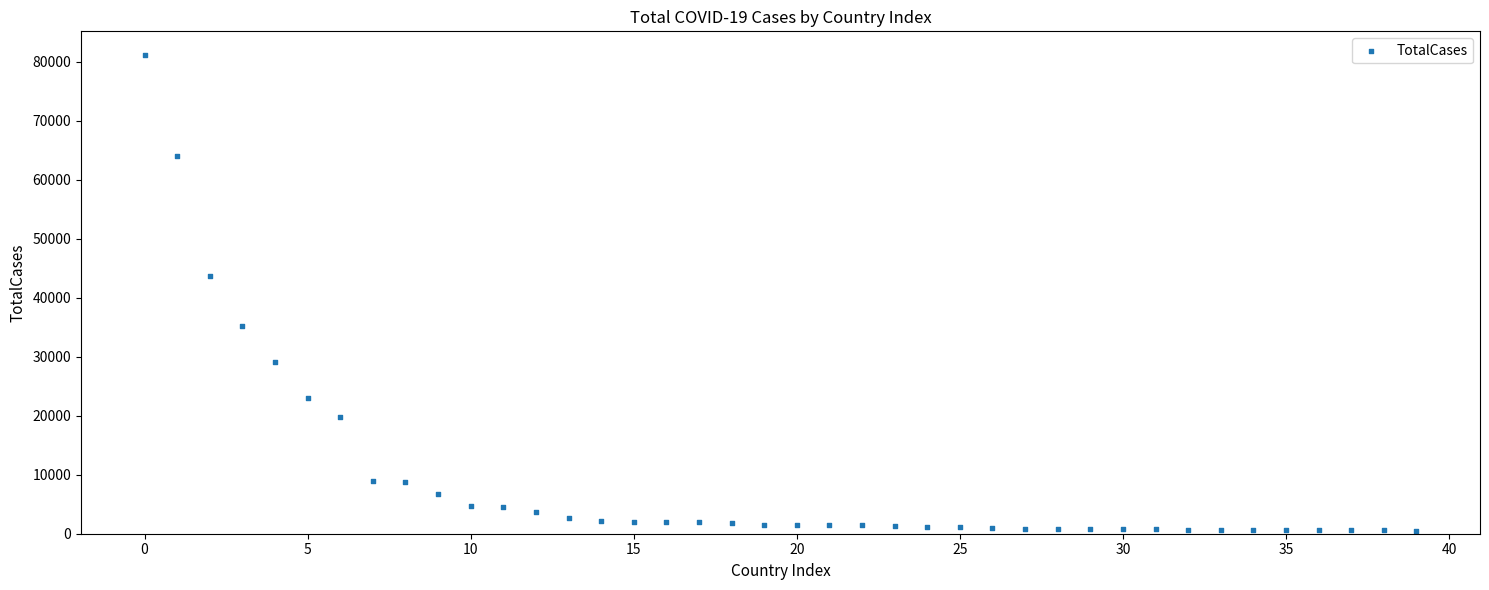

What is the range of Y values (max minus min)?

80584